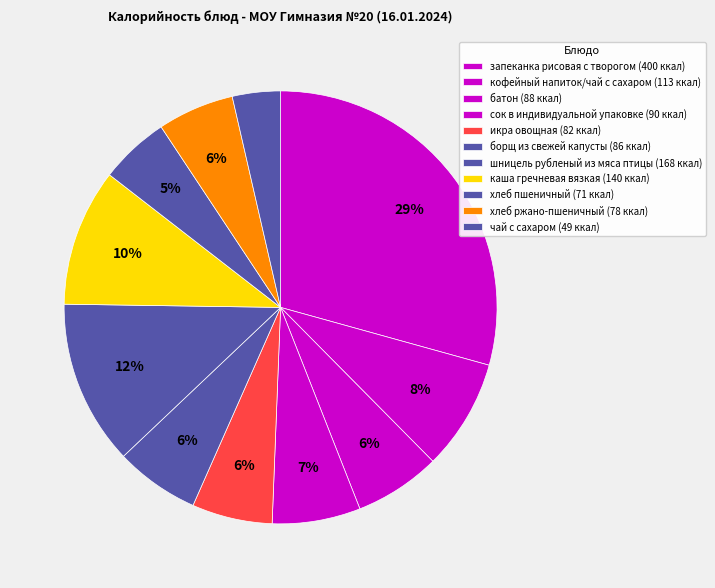

The каша гречневая вязкая slice represents 24% of the pie. True or false?

False